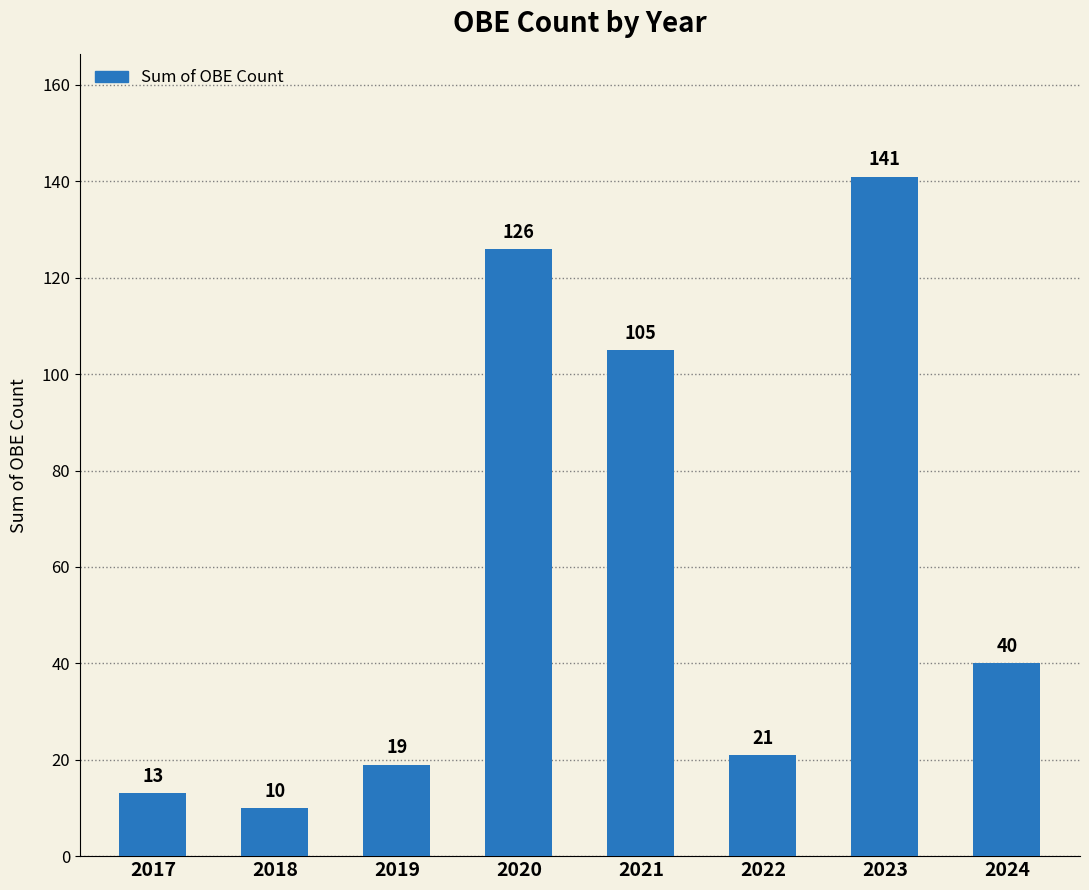

Does the chart contain any negative values?

No